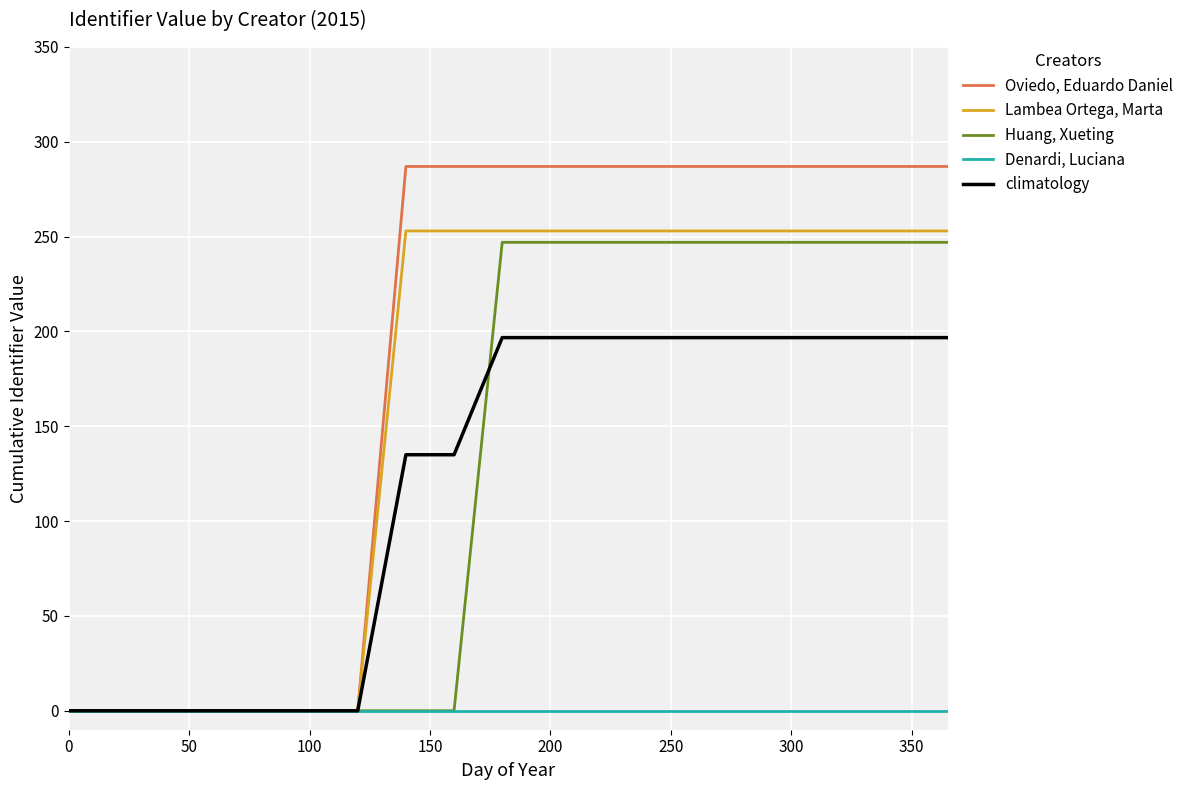

Which series has the largest total across all categories?

Oviedo, Eduardo Daniel